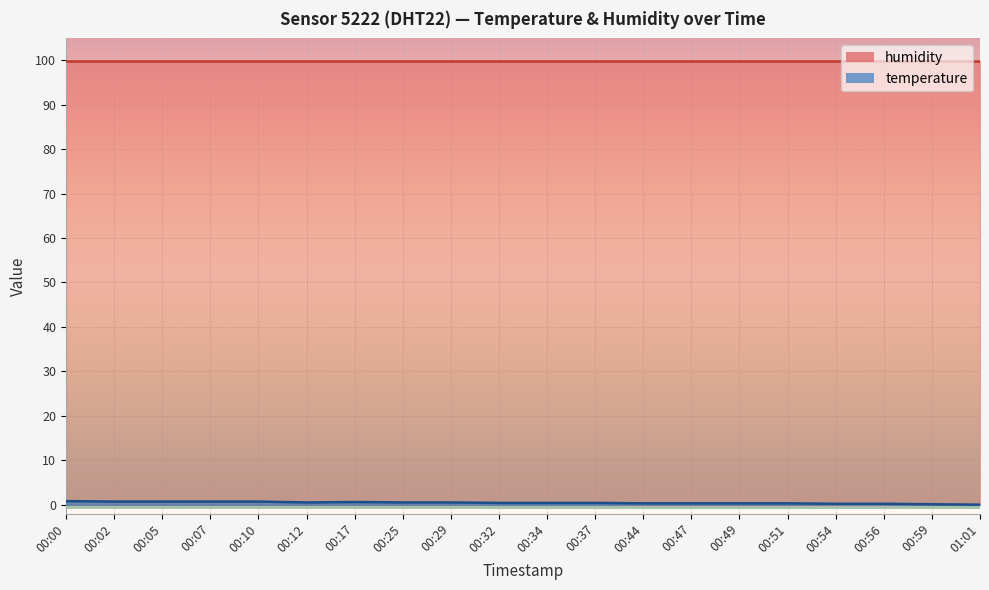

How many positive values are there?

19